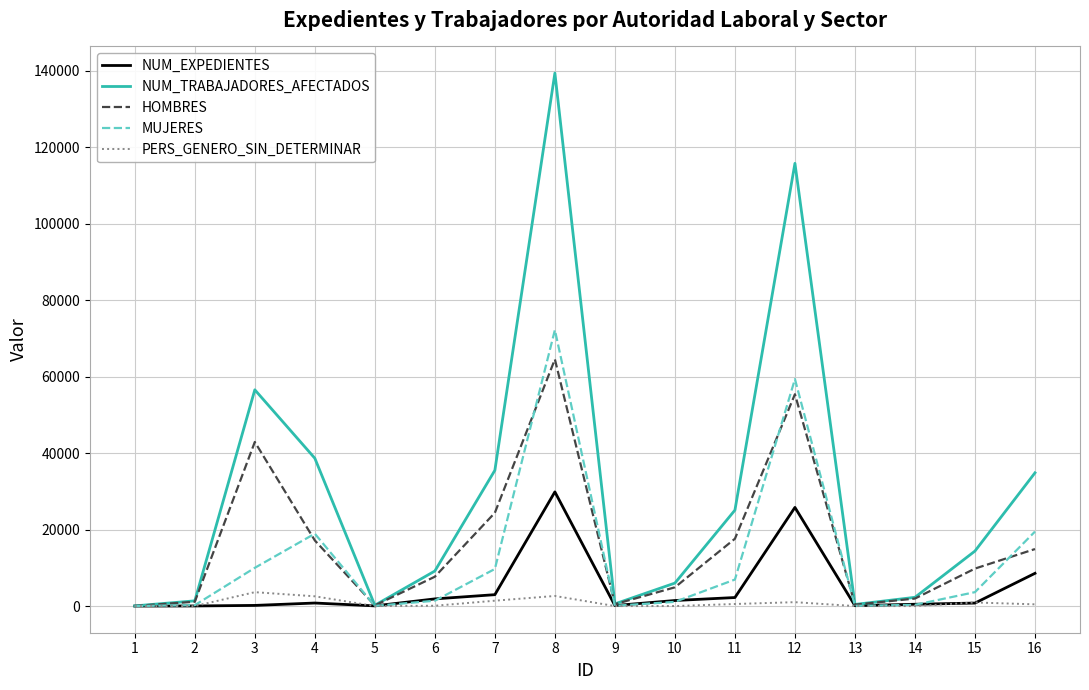

Between 3 and 13, which series saw the biggest shift?

NUM_TRABAJADORES_AFECTADOS